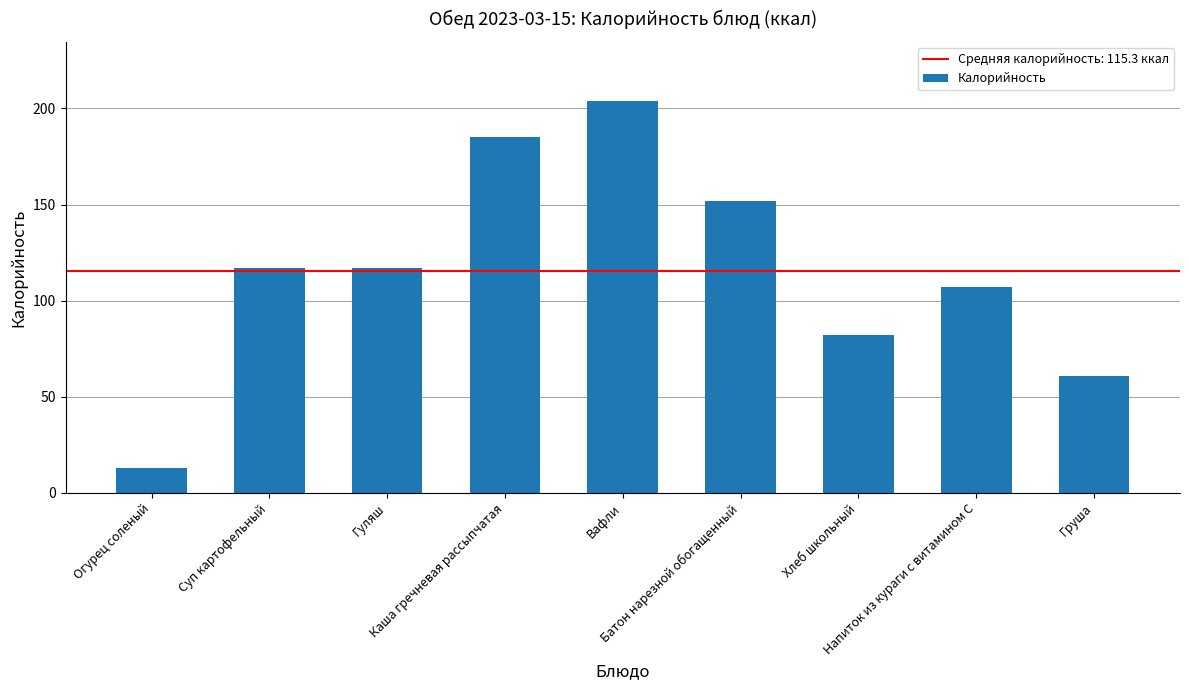

Reading right to left, list all the values displayed in this chart.

61	107	82	152	204	185	117	117	13